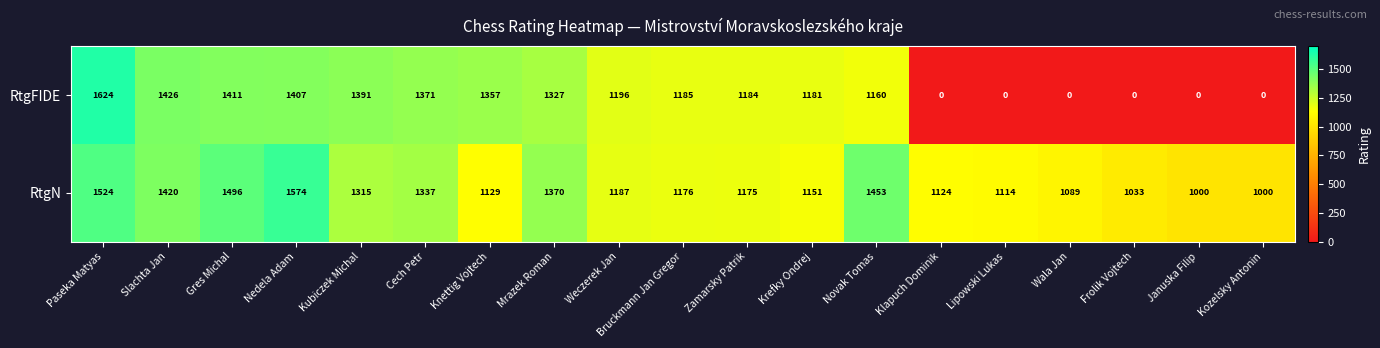

What is the maximum value for RtgN?

1574